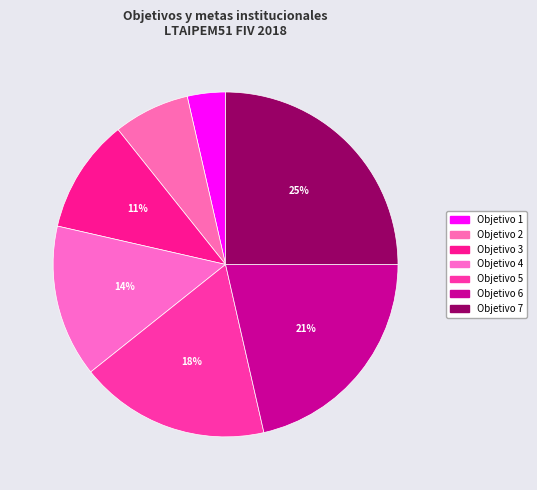

How many segments does this pie chart have?

7